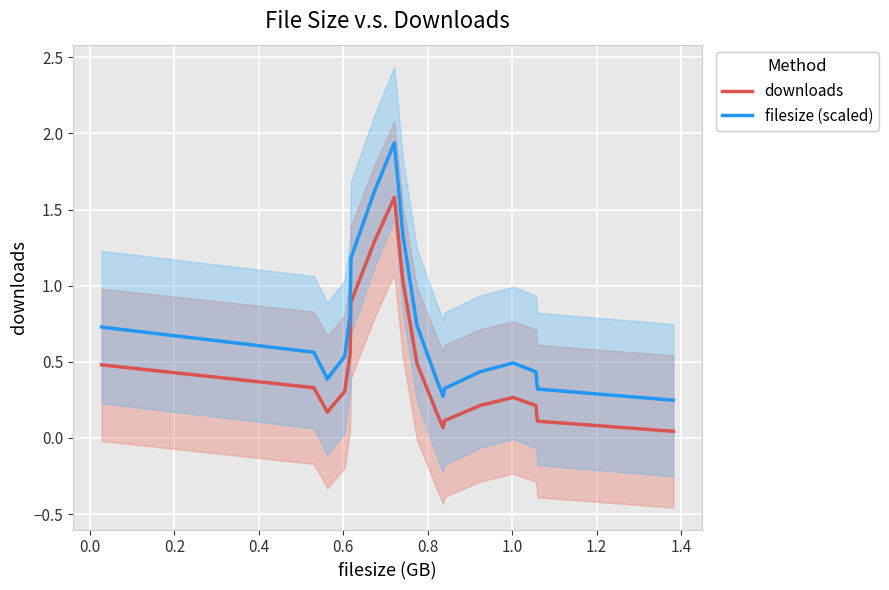

List the series in order of their overall mean, lowest first.

downloads, filesize (scaled)